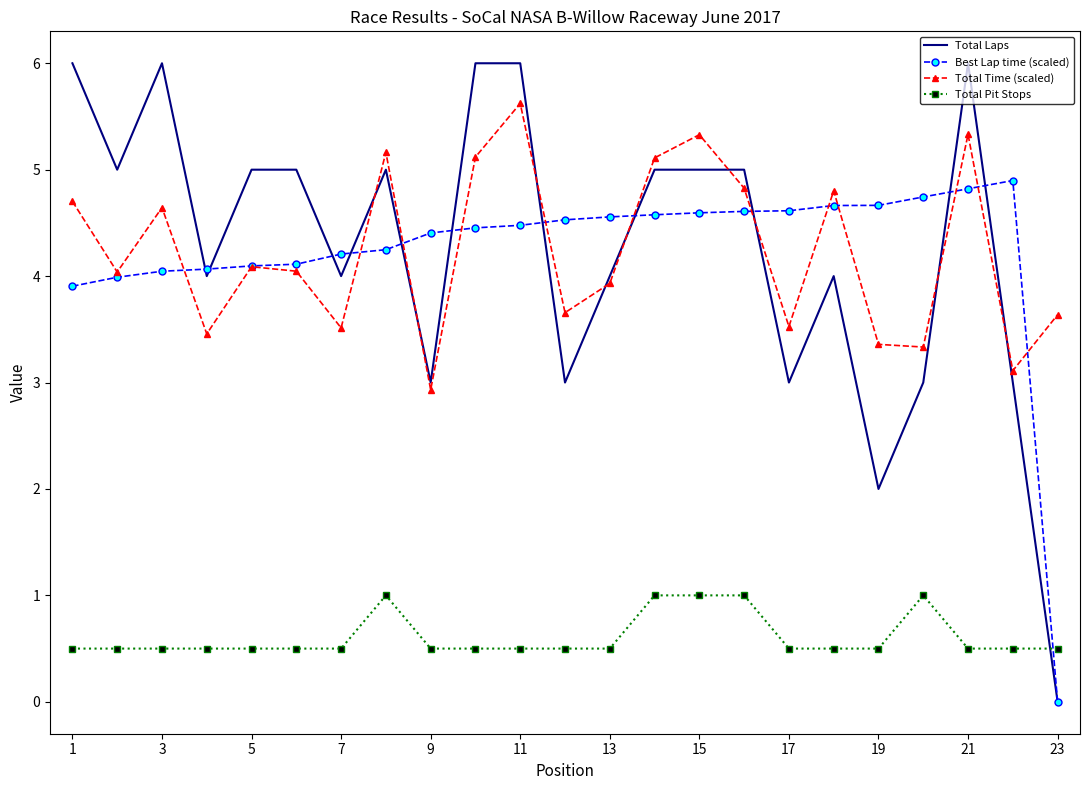

True or false: Total Time (scaled) and Total Pit Stops cross at least once.

False